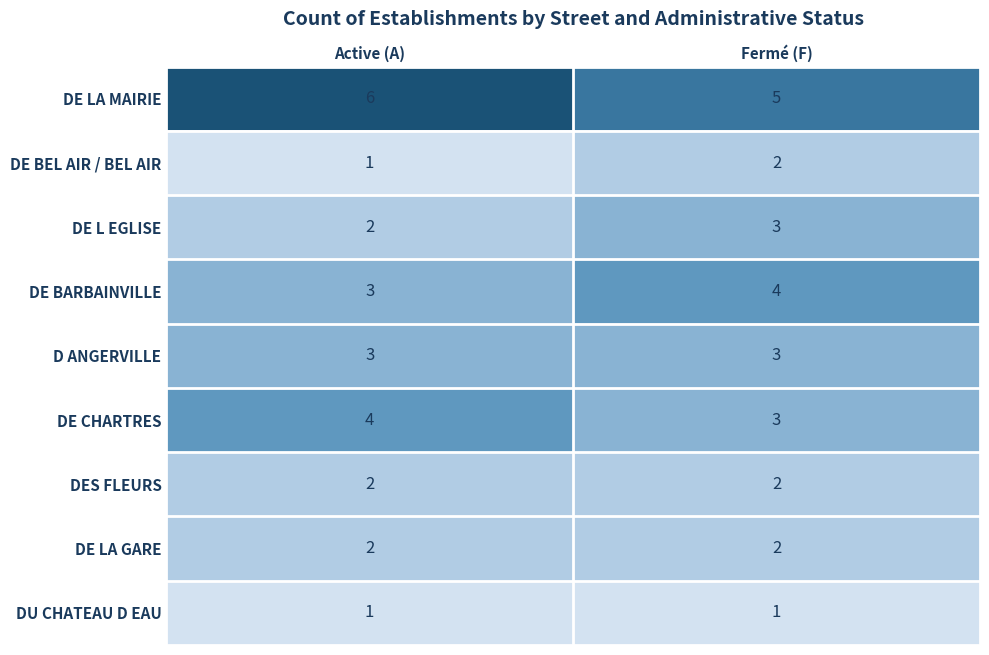

Where is DE BARBAINVILLE nearest to the value 3?

Active (A)